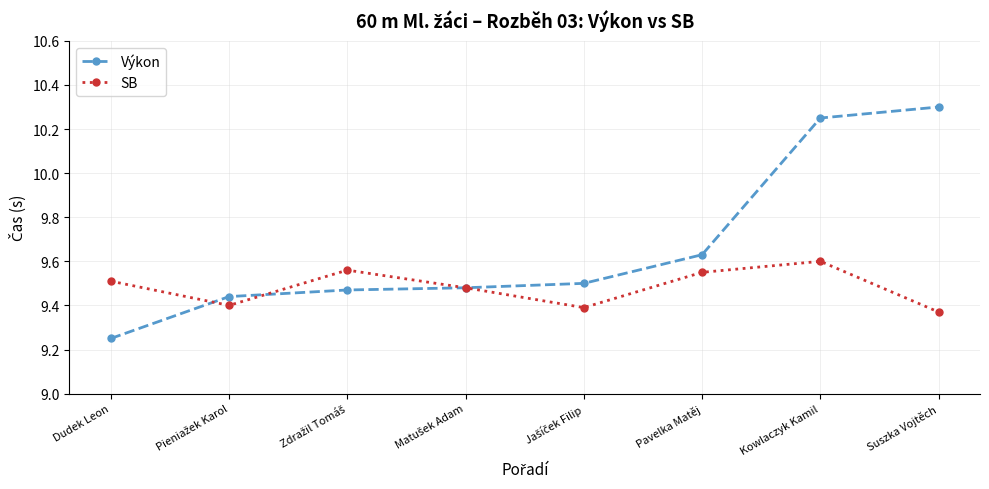

What is the label of the 8th point from the left?

Suszka Vojtěch